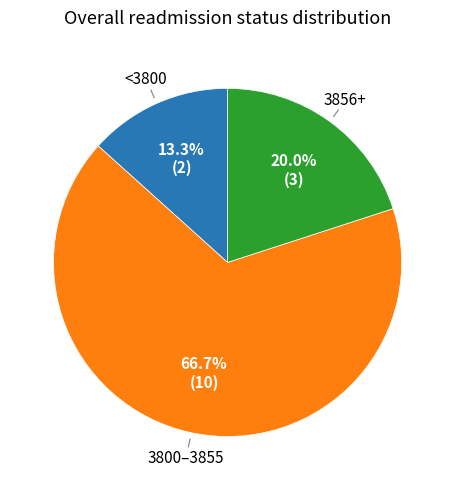

Does any single category account for the majority?

Yes